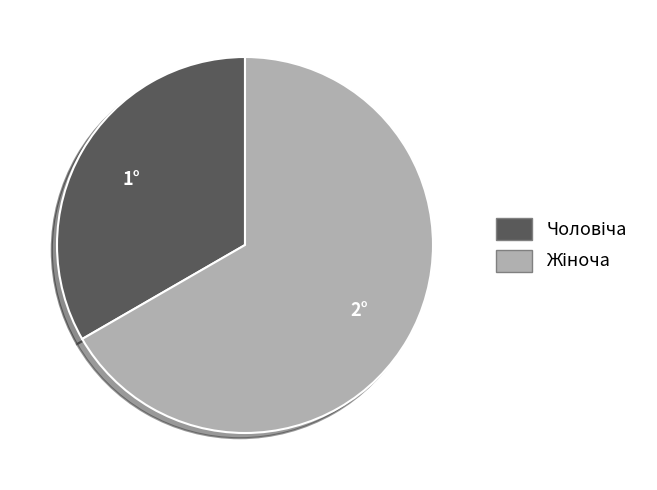

Is there a majority slice in this chart?

Yes